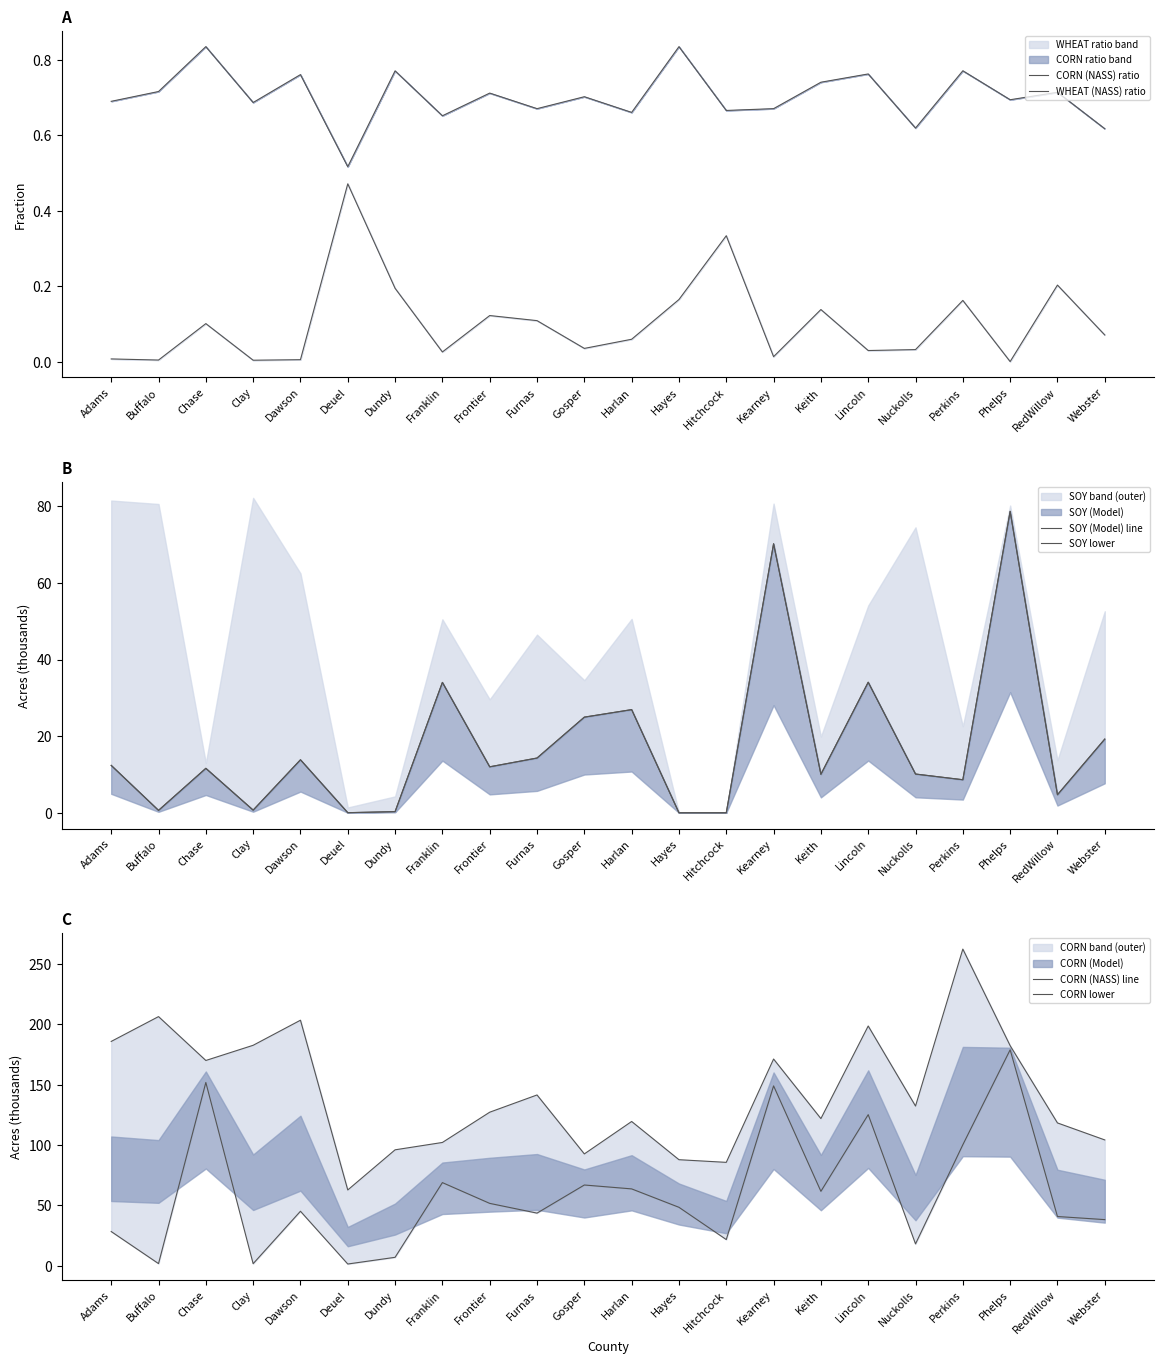

Between Dawson and Franklin, which series saw the biggest shift?

CORN (NASS) line